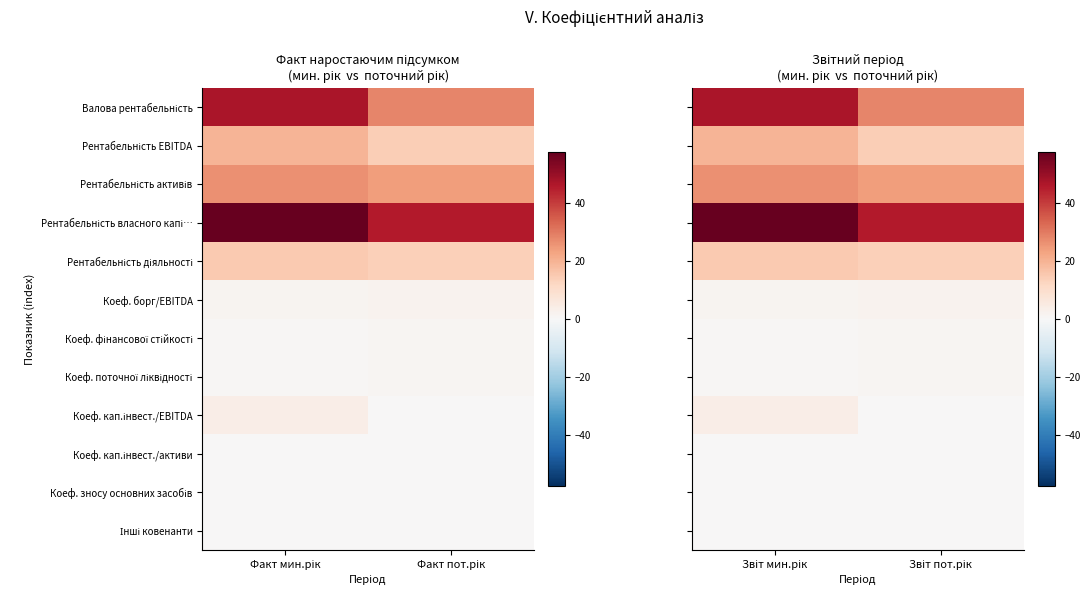

The Рентабельність EBITDA series shows 19.5 at Звіт мин.рік. True or false?

True